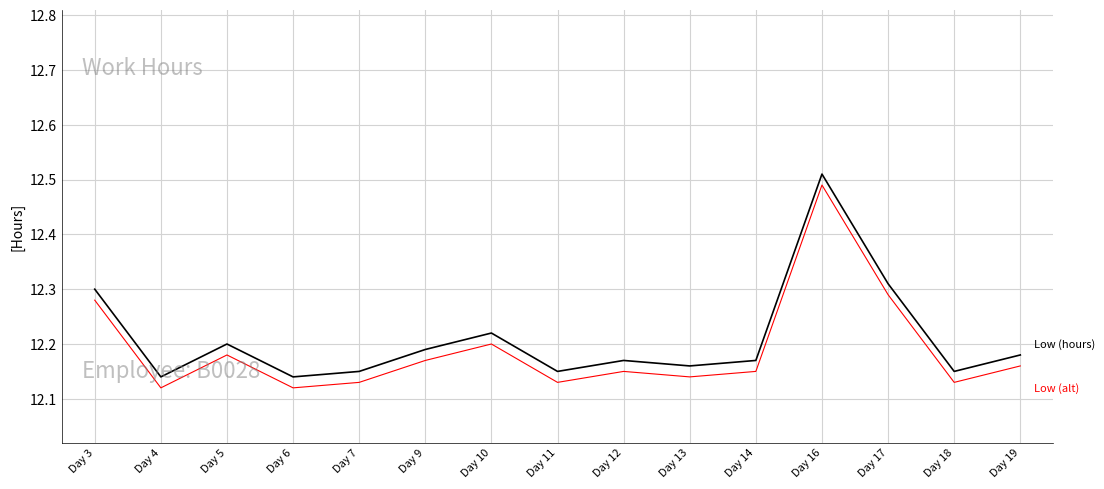

What is the total value across all series at Day 3?

24.6